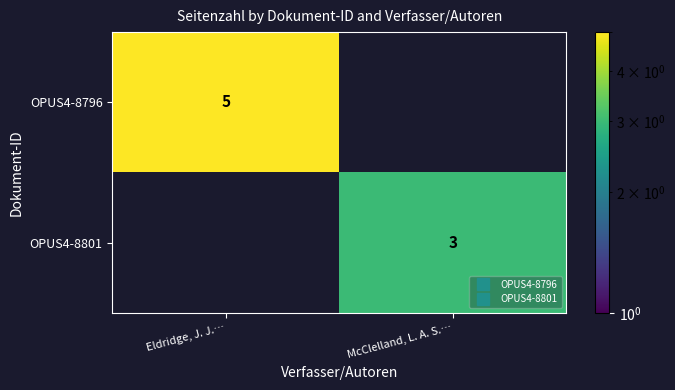

Is it true that OPUS4-8801 equals 5.3 at McClelland, L. A. S.…?

False